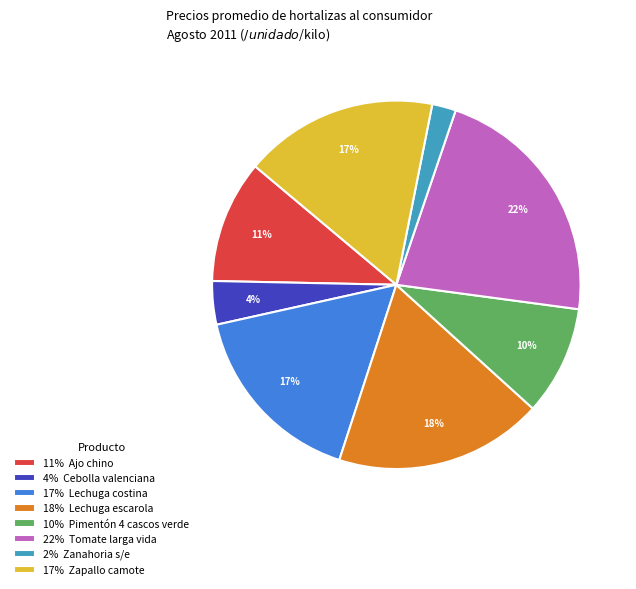

Do 22% Tomate larga vida and 17% Lechuga costina together represent more than half of the pie?

No